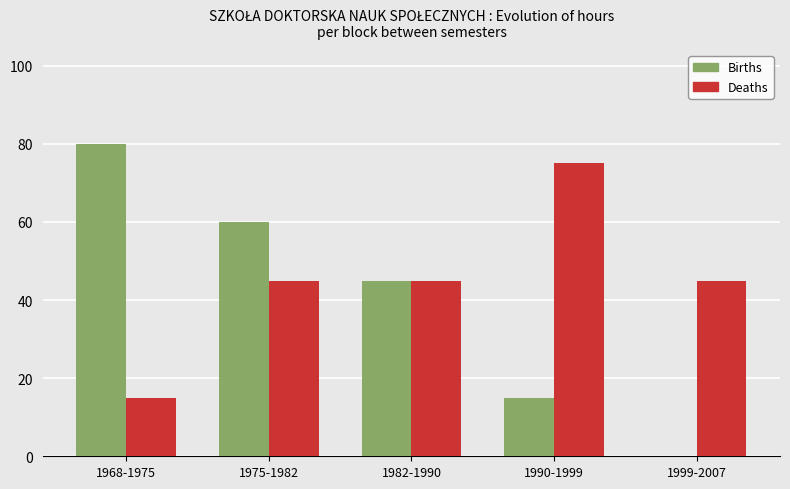

At which label does Births reach its peak?

1968-1975